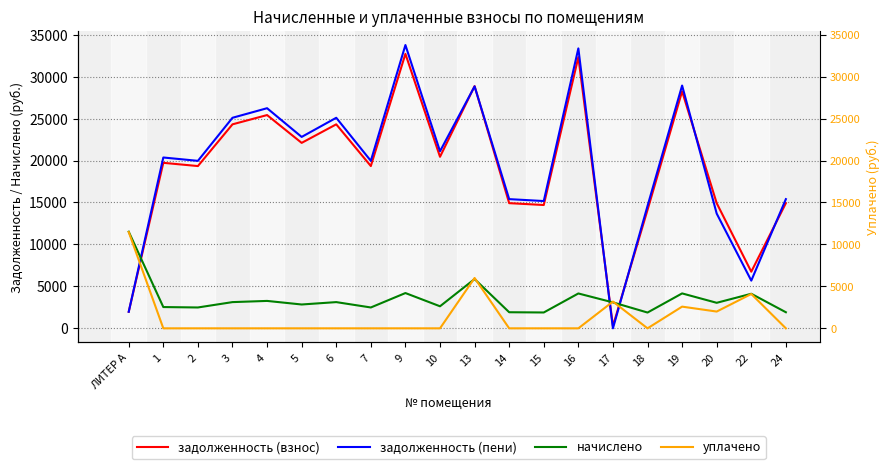

Is this an area chart (filled region under the line)?

No